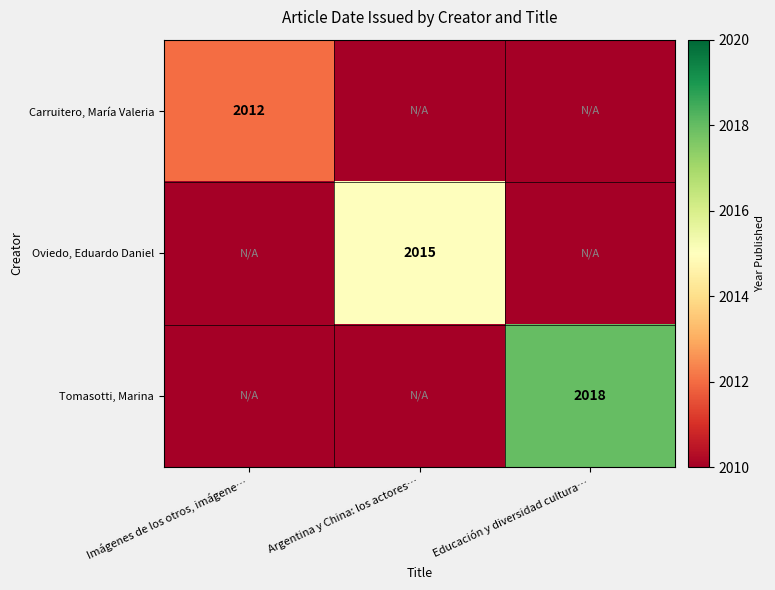

True or false: Carruitero, María Valeria has a value of 2012 at Imágenes de los otros, imágene….

True